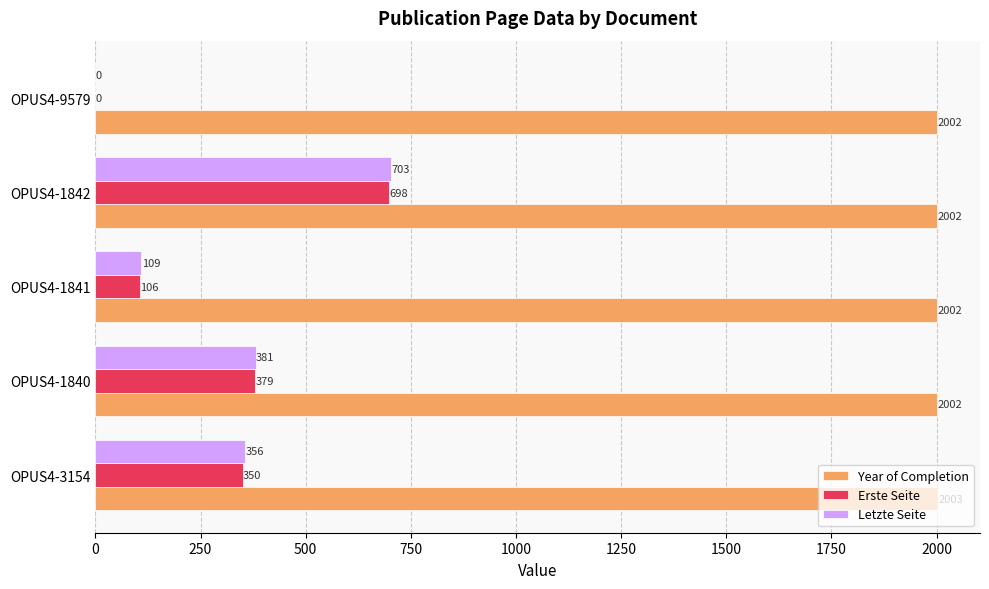

How many Year of Completion values are between 2002 and 2003?

5